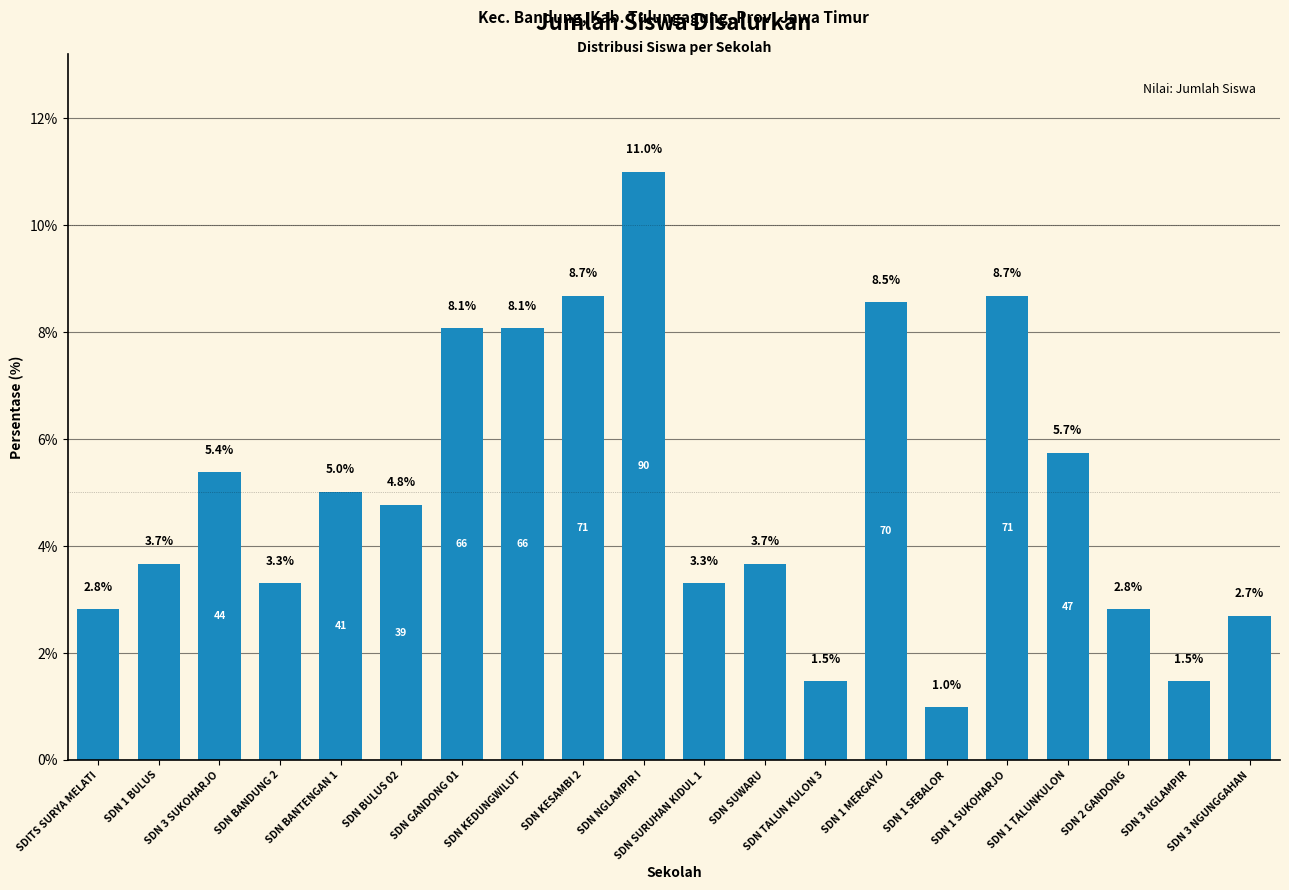

Count the number of categories in the chart.

20